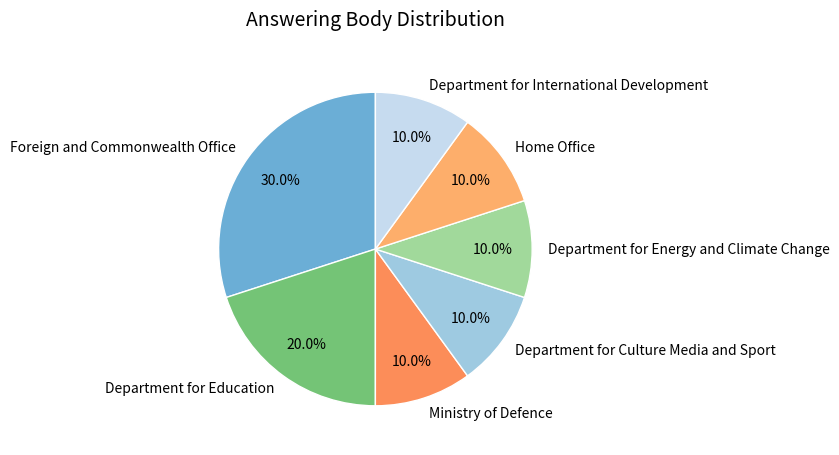

Is it true that Department for Culture Media and Sport is 1% of the pie?

False